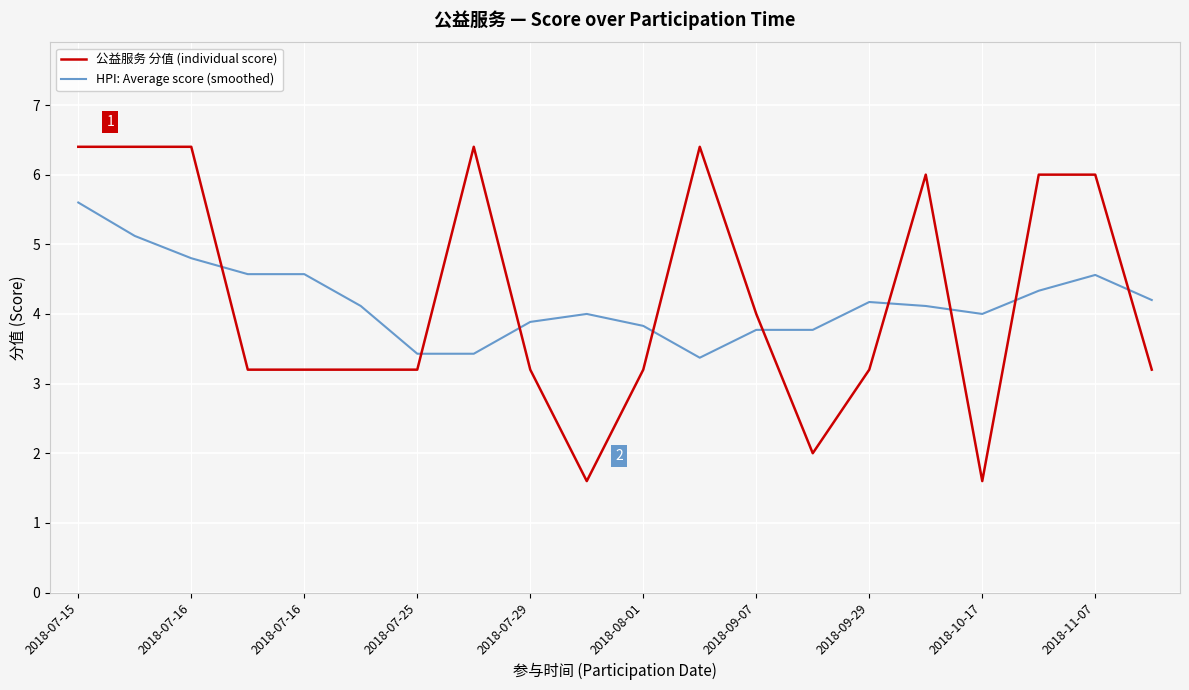

Which series has the widest spread of values?

公益服务 分值 (individual score)